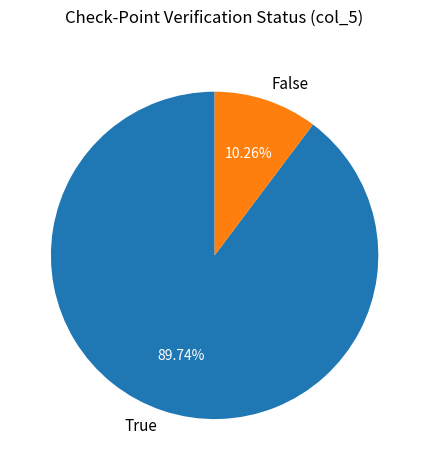

Between True and False, which is larger?

True